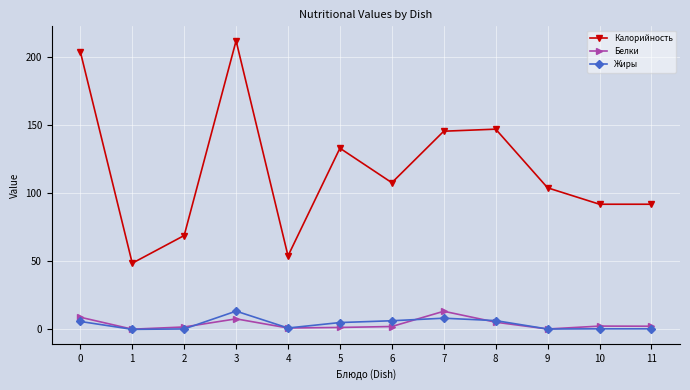

What is the total value across all series at 0?

218.9